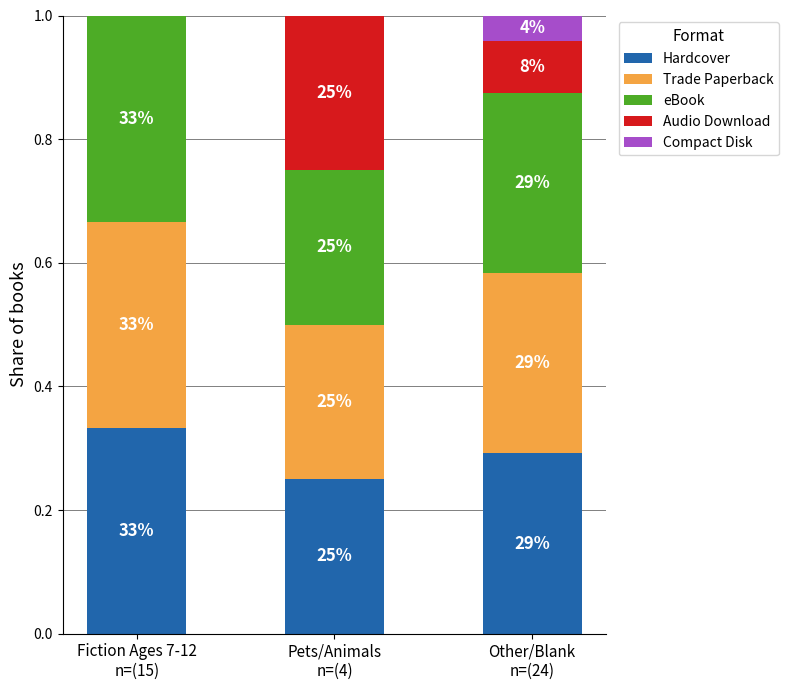

Are the bars grouped side by side (vs. stacked)?

No